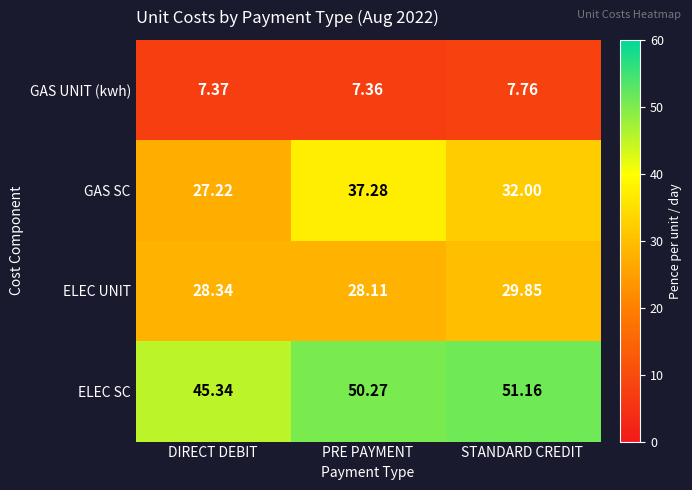

How many distinct data groups are displayed?

4